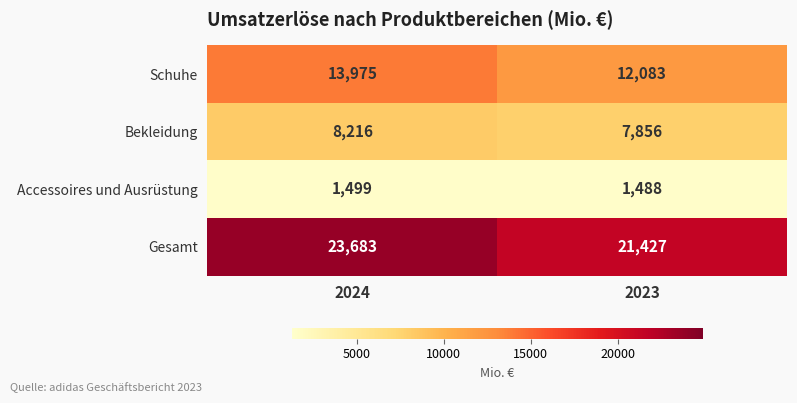

How many series are shown in this chart?

4